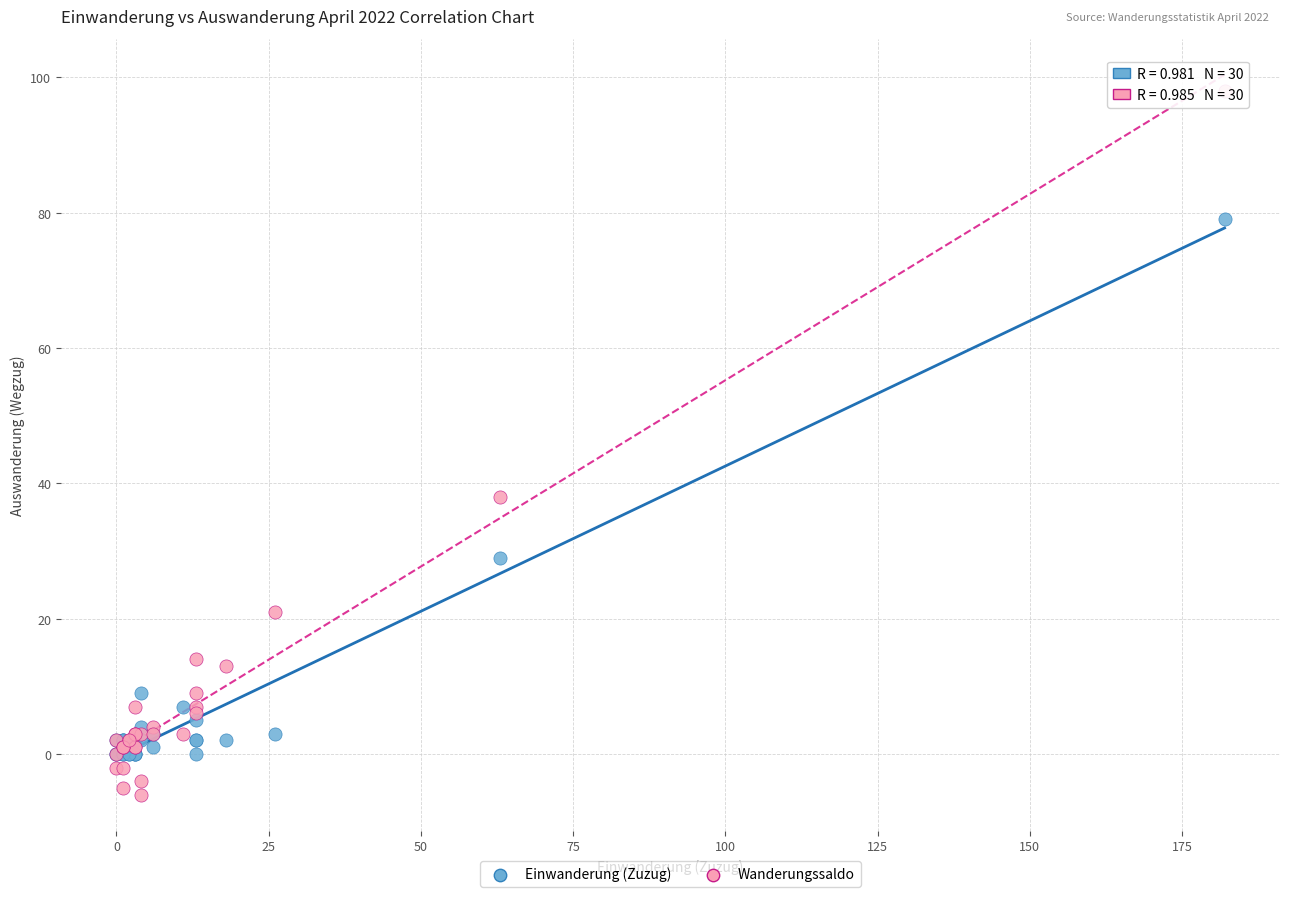

In the Wanderungssaldo series, what Y value is closest to 46?

38